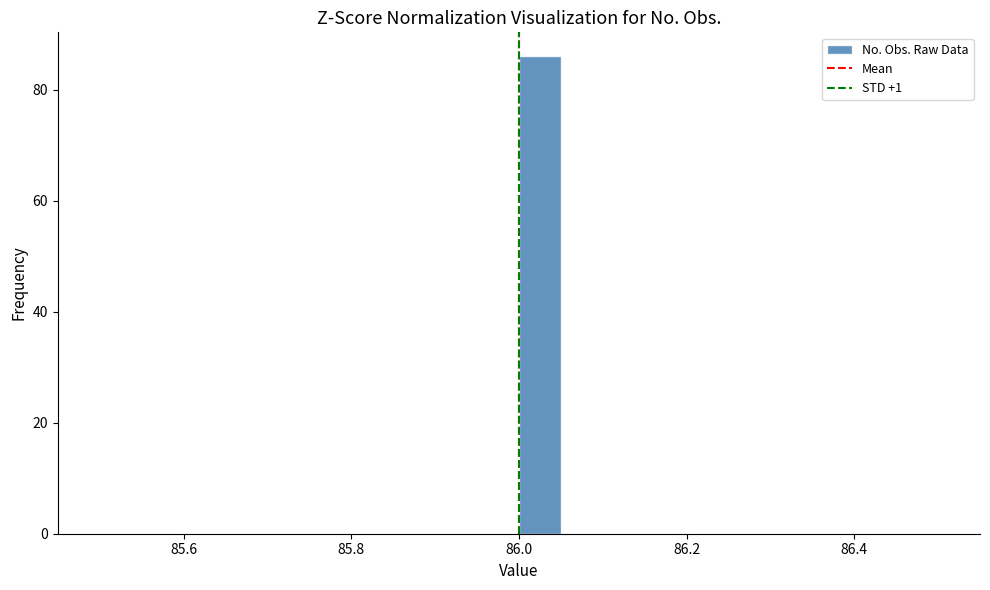

Around what value on the x-axis is the tallest bar? Give the approximate position of its centre, as read against the axis.

86.02